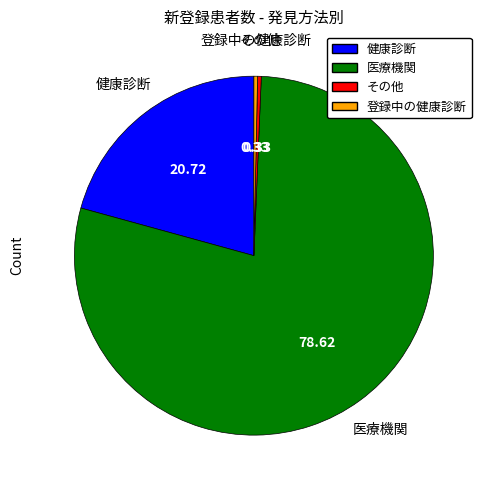

Do 医療機関 and 健康診断 together represent more than half of the pie?

Yes